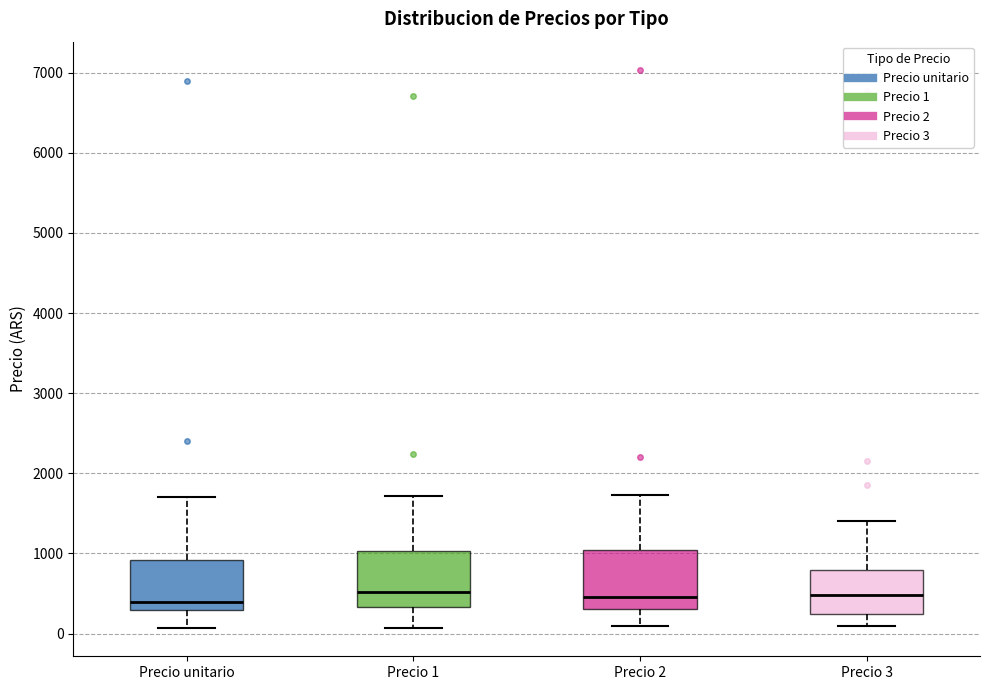

Reading left to right, transcribe this box plot: for each box, give where its median line is, the range the box spans, and where its two whiskers end, as read against the y-axis. The values are not printed on the chart, so give them approximately, as read against the axis.

Precio unitario: median 400, box 300 to 900, whiskers 100 to 1700
Precio 1: median 500, box 300 to 1000, whiskers 100 to 1700
Precio 2: median 500, box 300 to 1000, whiskers 100 to 1700
Precio 3: median 500, box 200 to 800, whiskers 100 to 1400